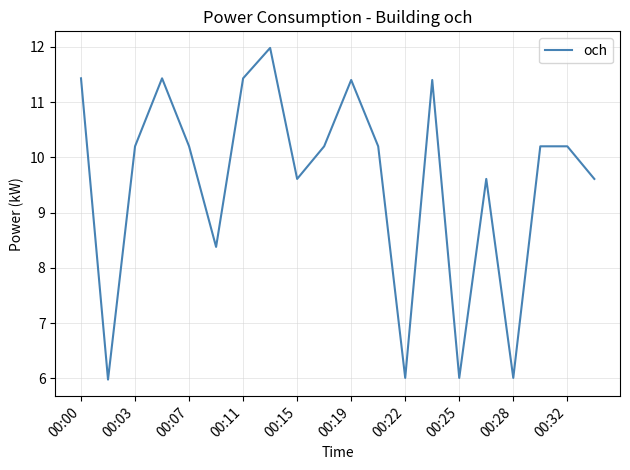

What is the minimum value shown in the chart?

6.0